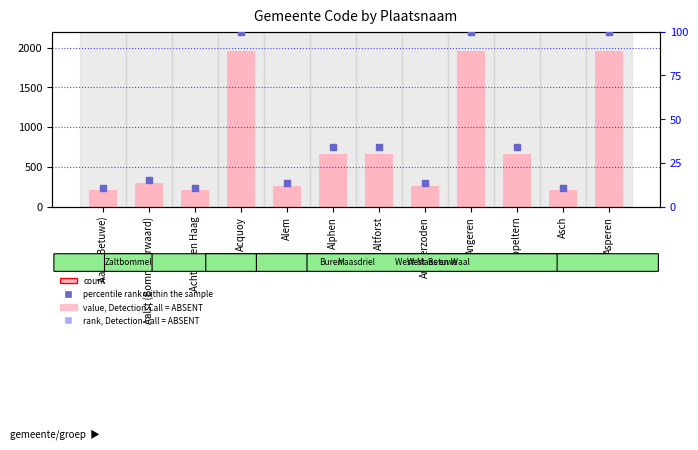

Which series has the largest total across all categories?

Code (value)